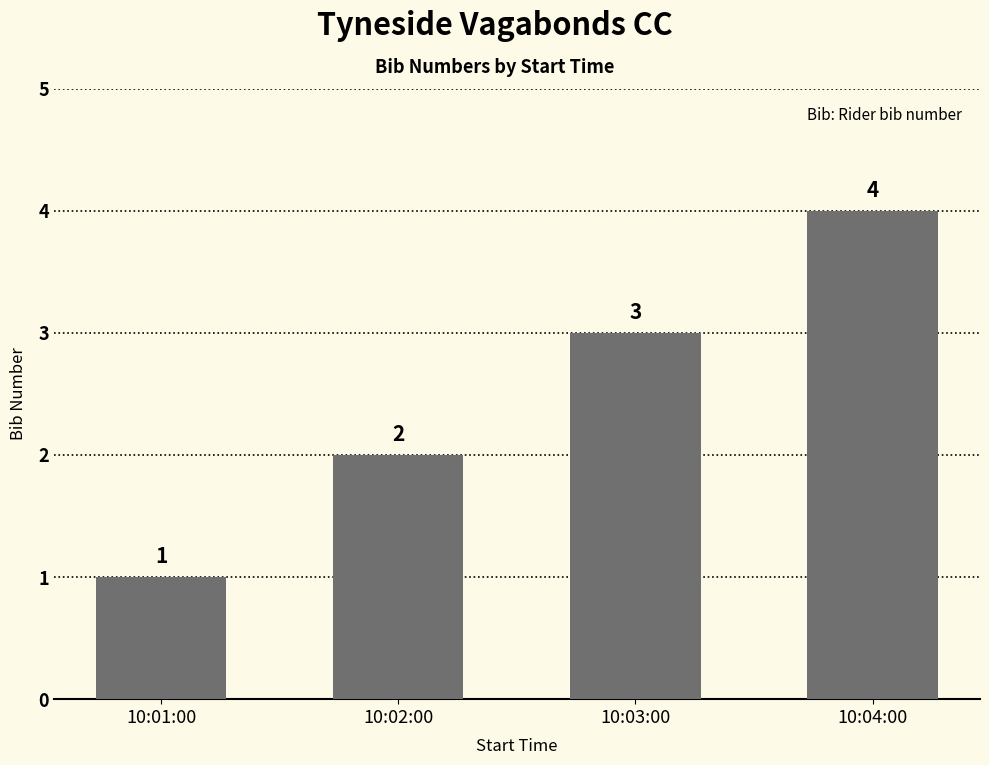

What is the sum of the values at 10:01:00 and 10:03:00?

4